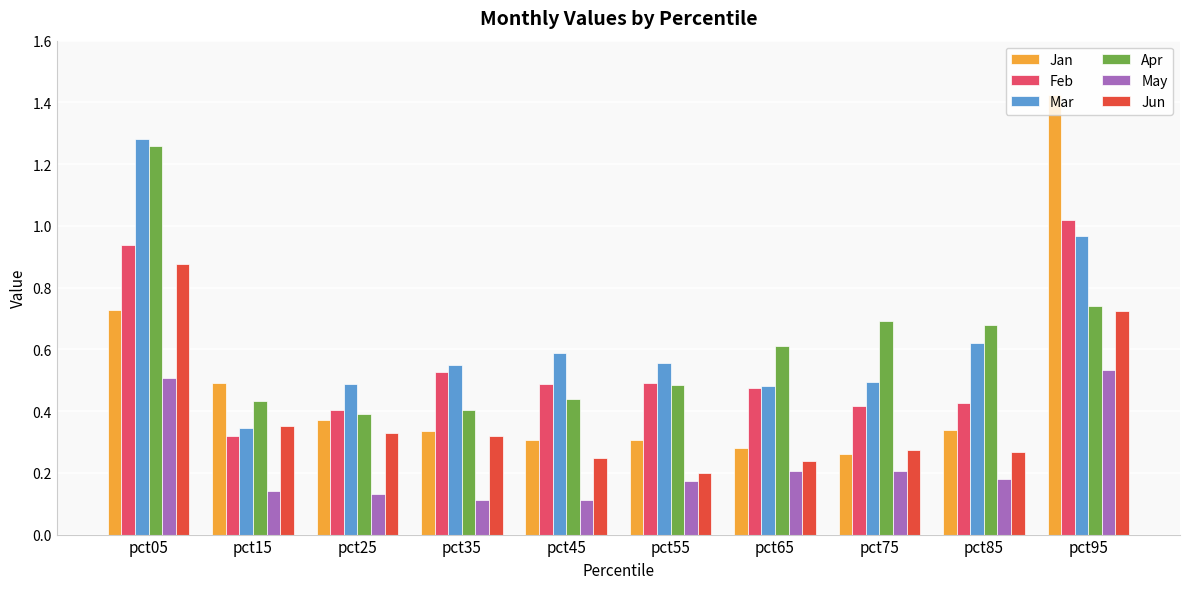

What is the sum of all Mar values?

6.4